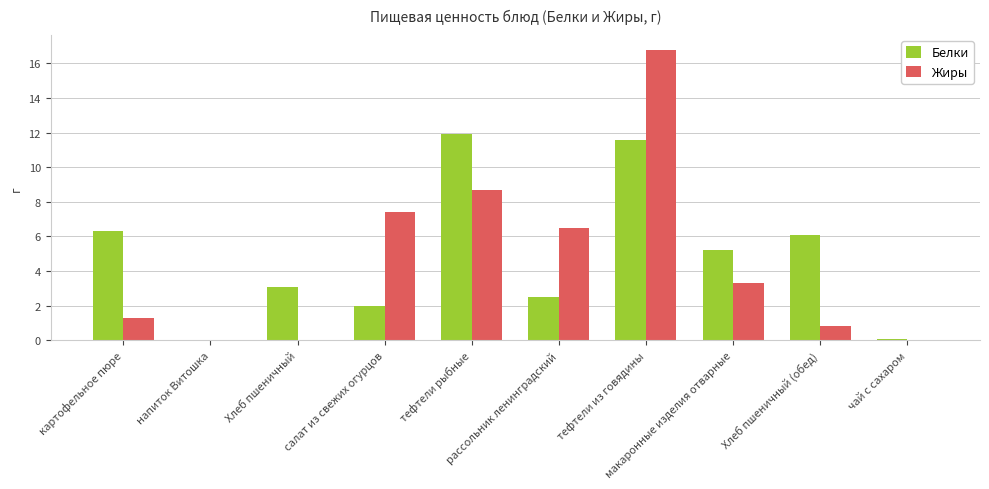

What is the maximum value for Жиры?

16.8